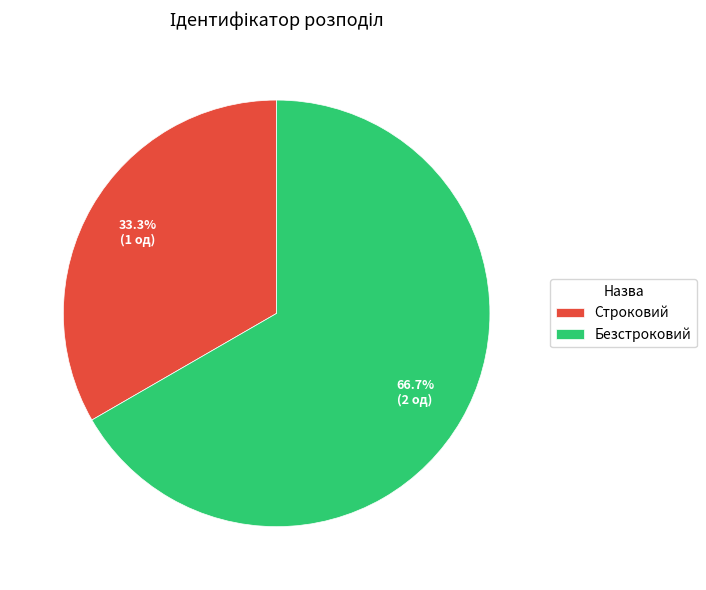

Does any single category account for the majority?

Yes